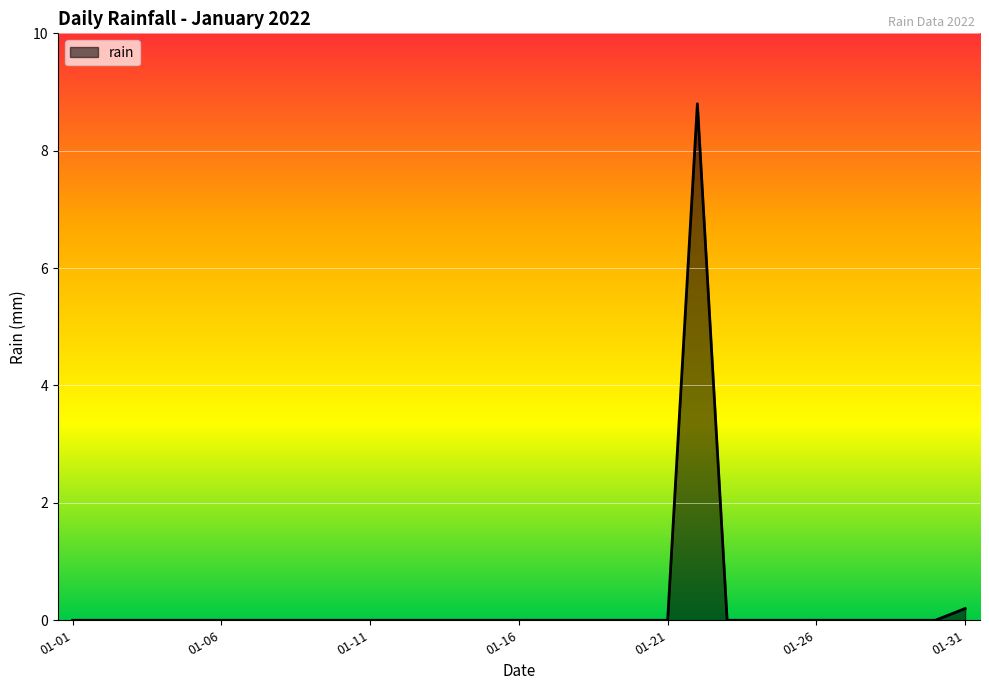

Reading left to right, transcribe all the data shown in this chart.

0.0	0.0	0.0	0.0	0.0	0.0	0.0	0.0	0.0	0.0	0.0	0.0	0.0	0.0	0.0	0.0	0.0	0.0	0.0	0.0	0.0	8.8	0.0	0.0	0.0	0.0	0.0	0.0	0.0	0.0	0.2